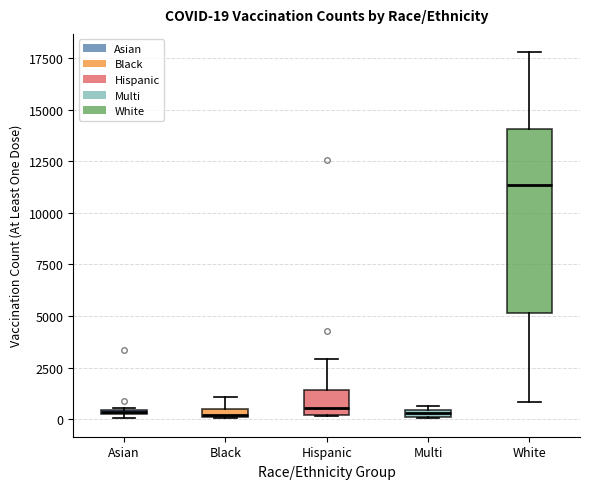

Which box is the tallest, from its lower edge to its upper edge?

White